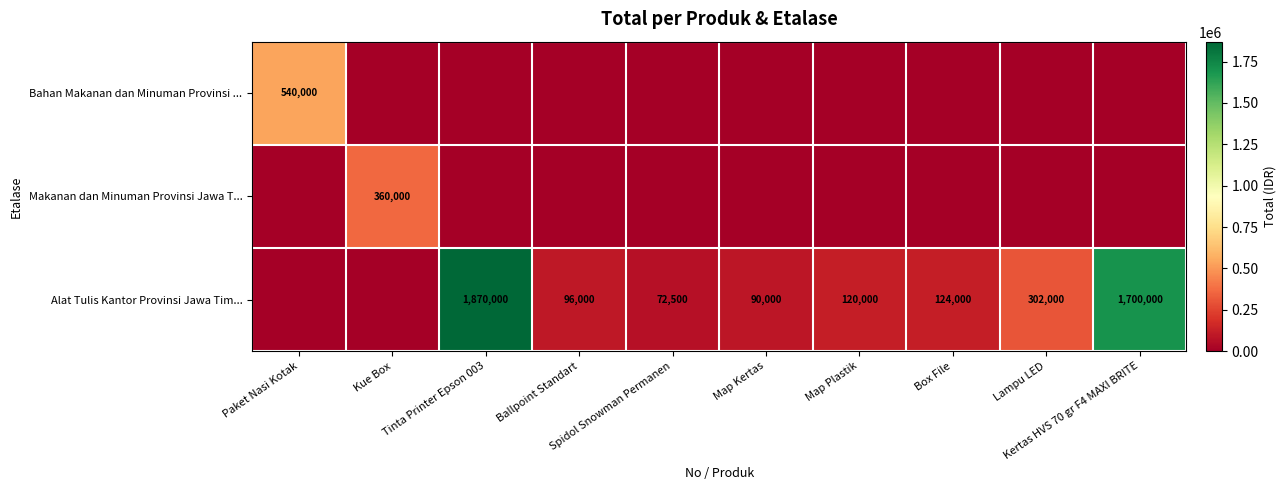

Rank the categories by Alat Tulis Kantor Provinsi Jawa Tim... value from highest to lowest.

Tinta Printer Epson 003, Kertas HVS 70 gr F4 MAXI BRITE, Lampu LED, Box File, Map Plastik, Ballpoint Standart, Map Kertas, Spidol Snowman Permanen, Paket Nasi Kotak, Kue Box